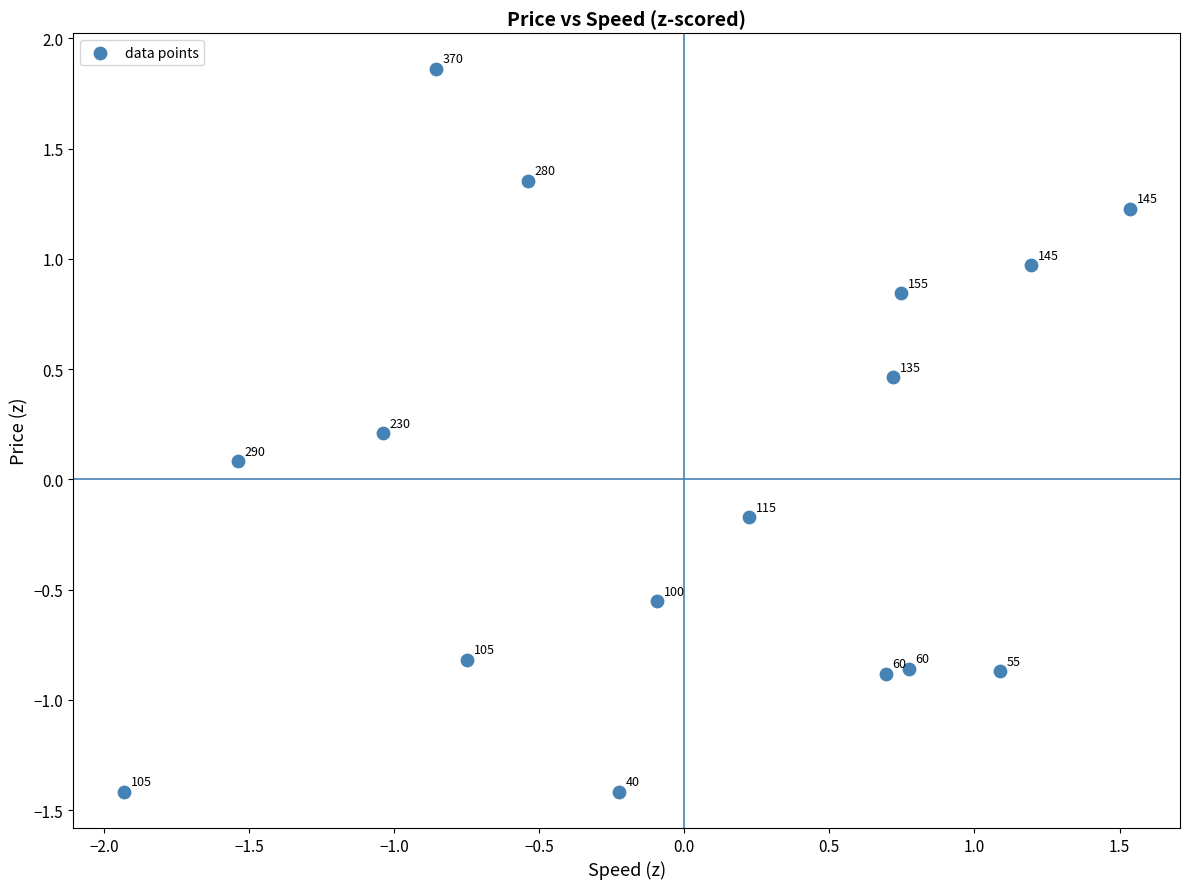

What is the range of Y values (max minus min)?

3.3